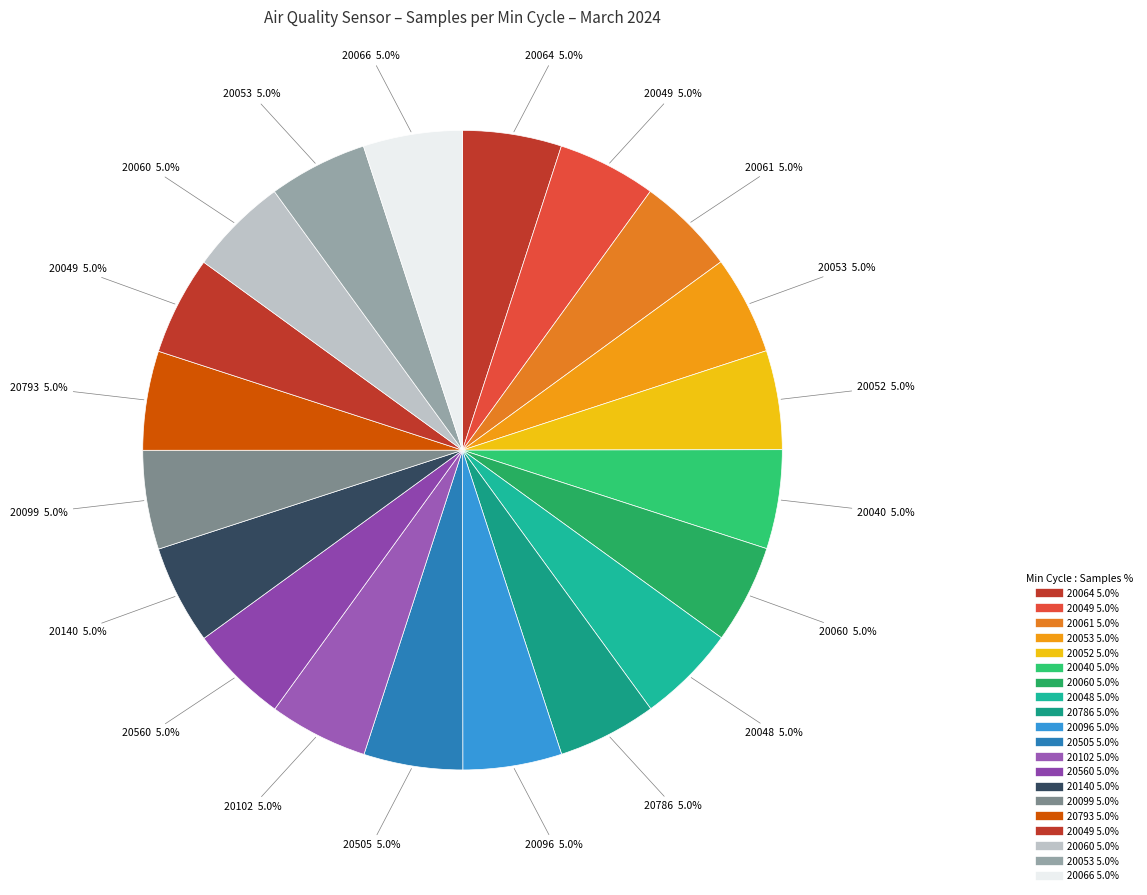

How many segments does this pie chart have?

20